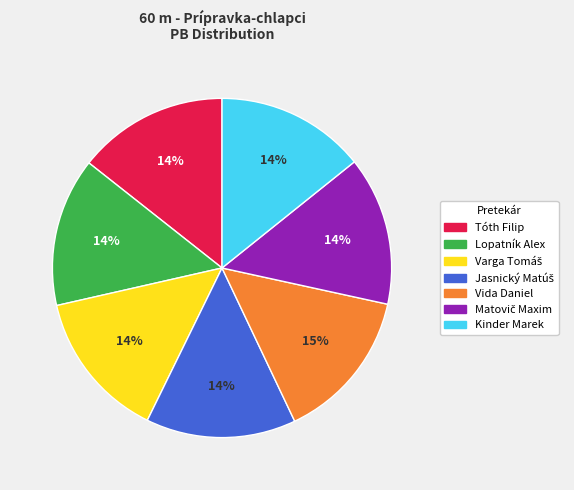

Does any single category account for the majority?

No